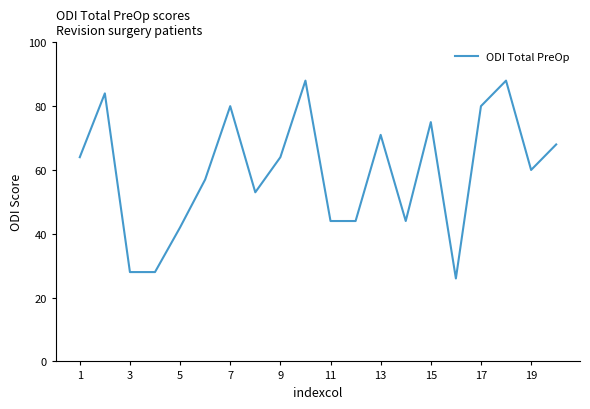

What is the smallest value displayed?

26